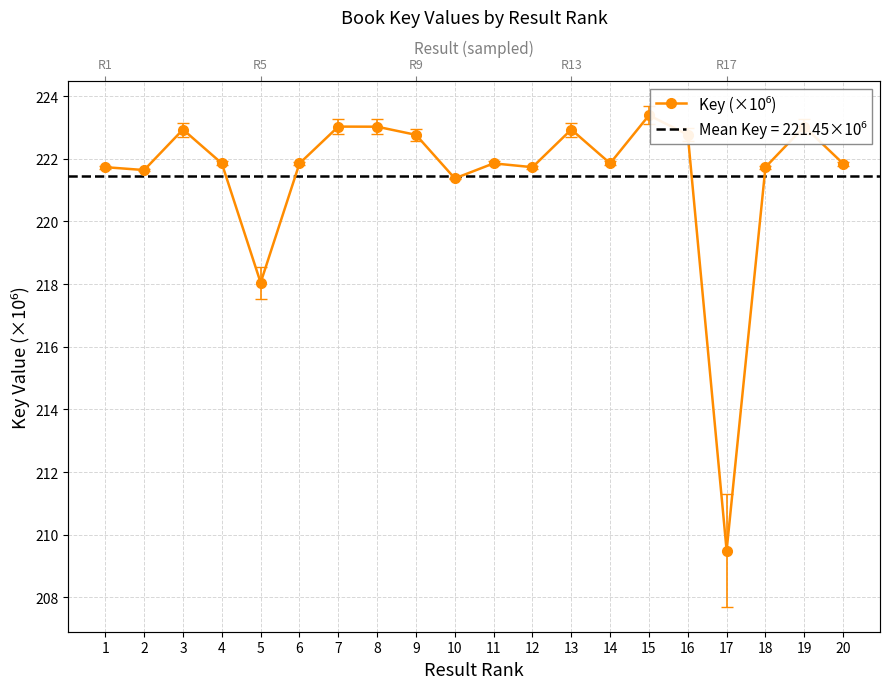

Which category has the highest value across all series?

15